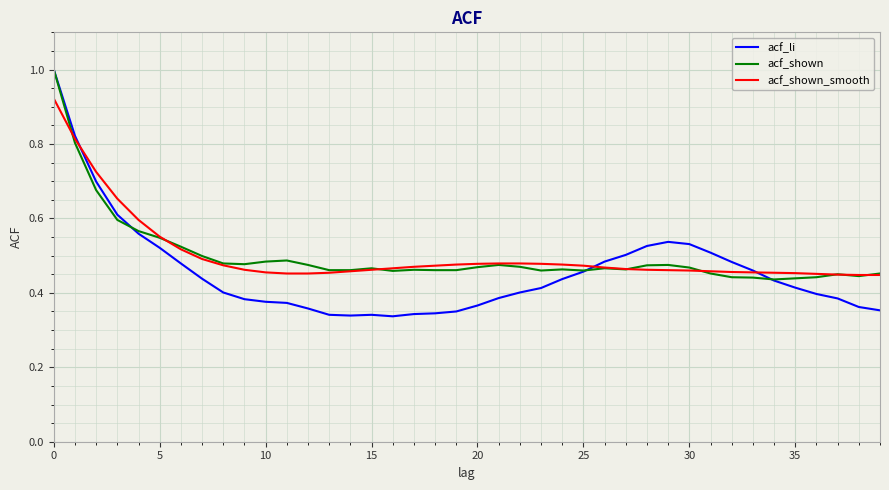

At how many categories does at least one series exceed 0?

40